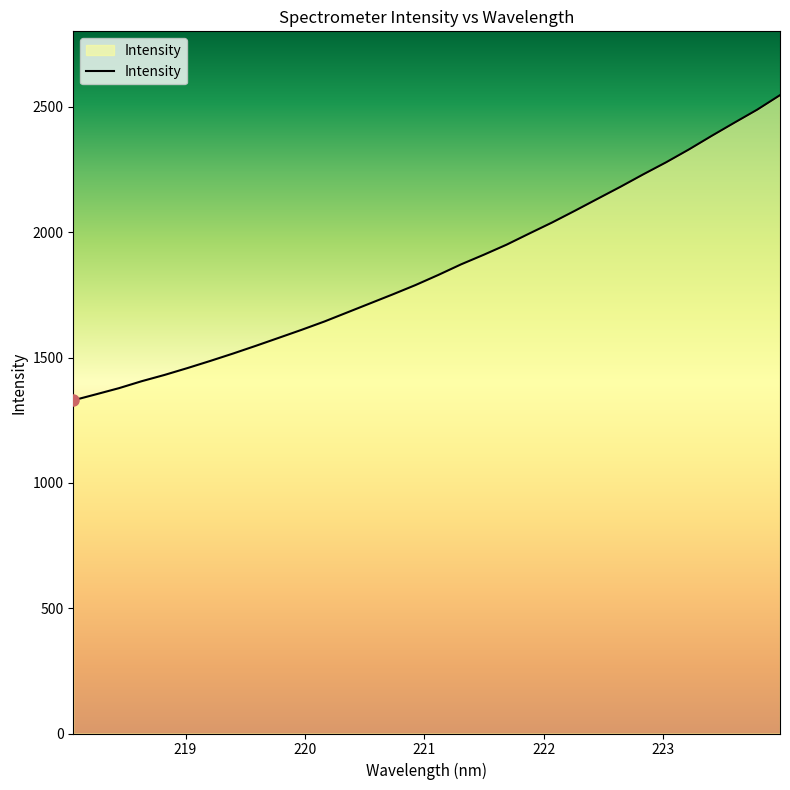

What is the maximum value shown in the chart?

2546.6